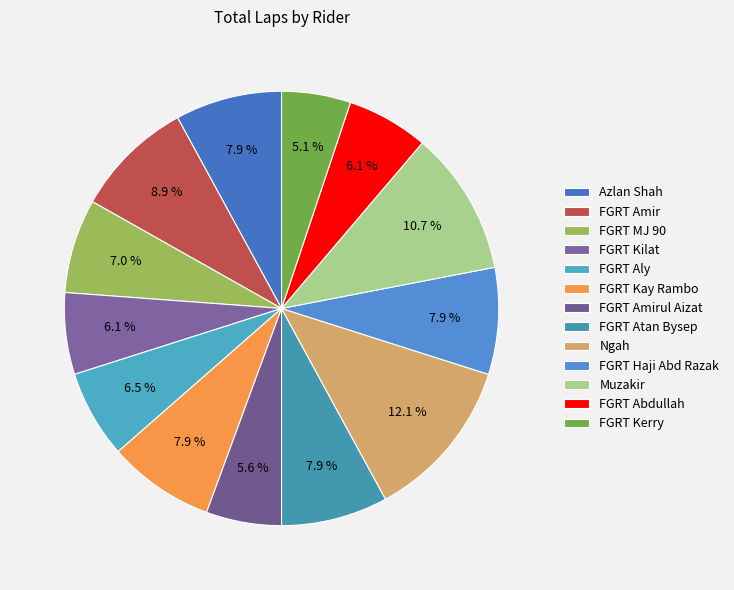

What is the smallest slice in the pie chart?

FGRT Kerry